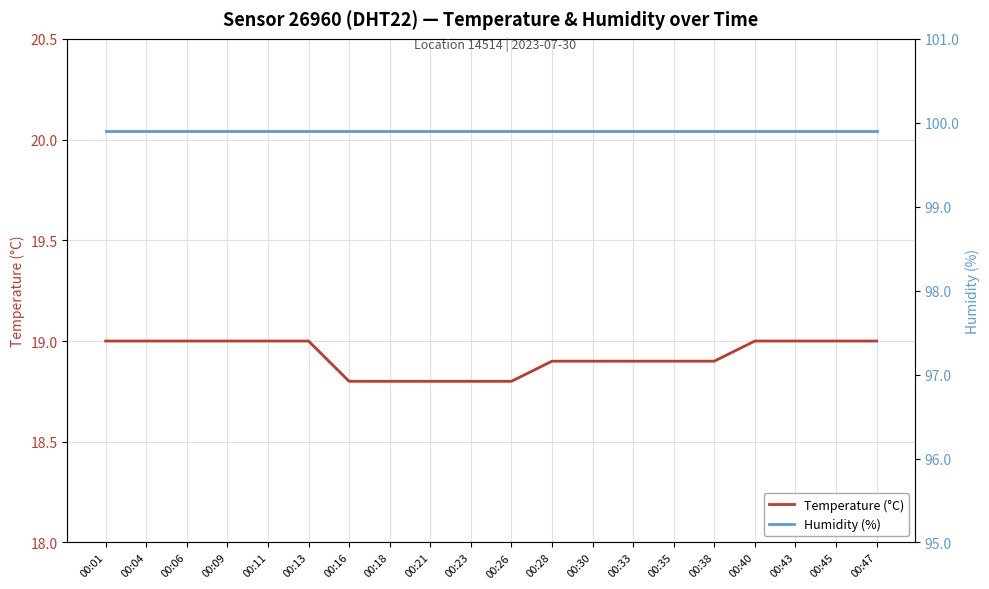

List the series in order of their overall mean, lowest first.

Temperature (°C), Humidity (%)